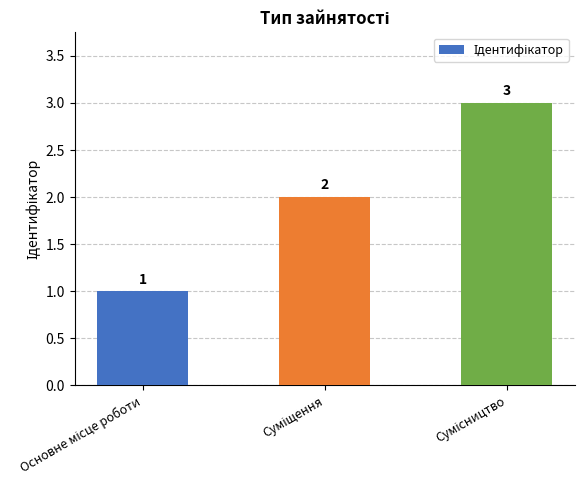

How many bars are there in total?

3